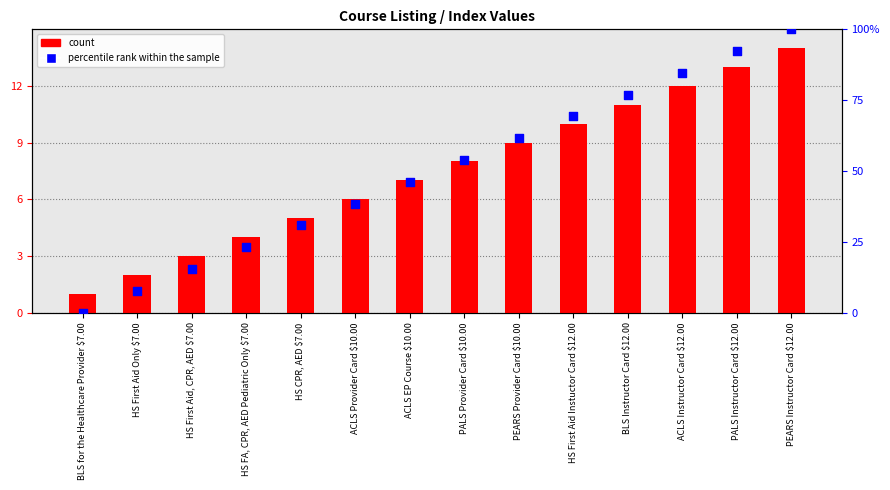

Is the value of count at HS First Aid, CPR, AED $7.00 greater than the value of percentile rank within the sample at BLS for the Healthcare Provider $7.00?

Yes